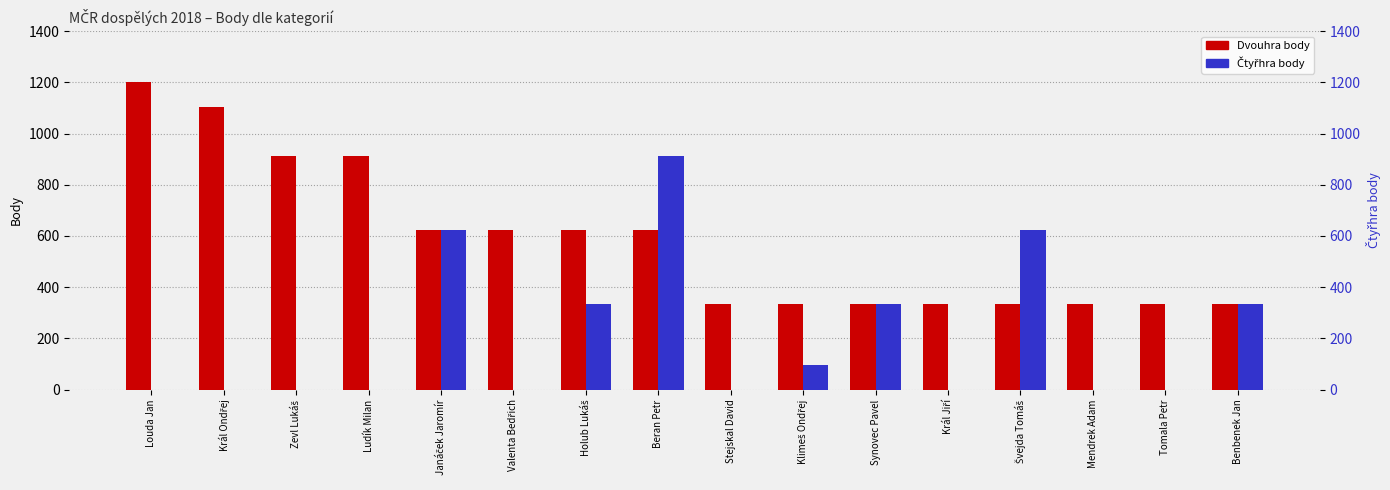

True or false: Dvouhra body has a value of 1104 at Král Ondřej.

True